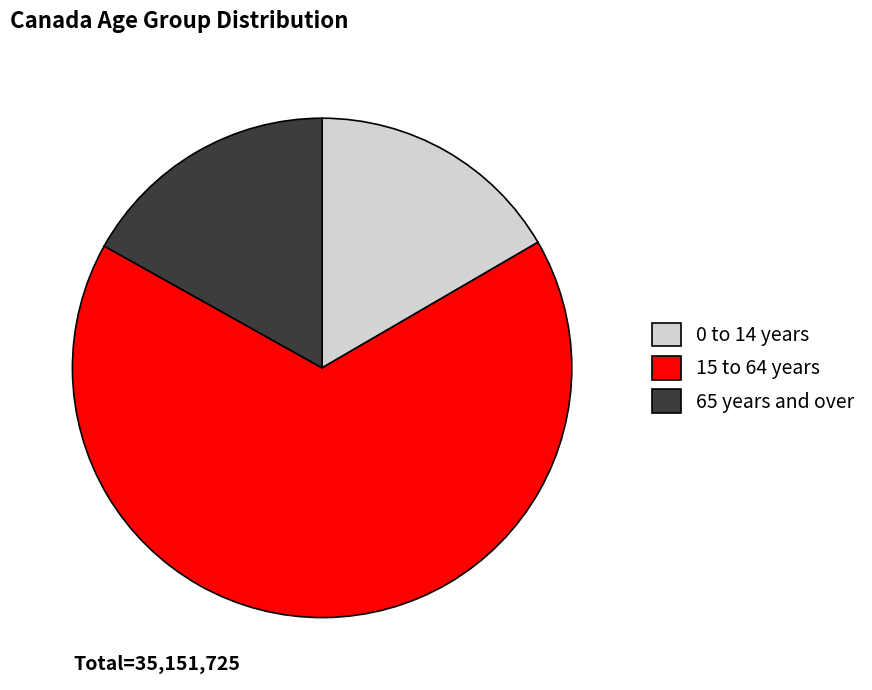

Do 15 to 64 years and 65 years and over together represent more than half of the pie?

Yes